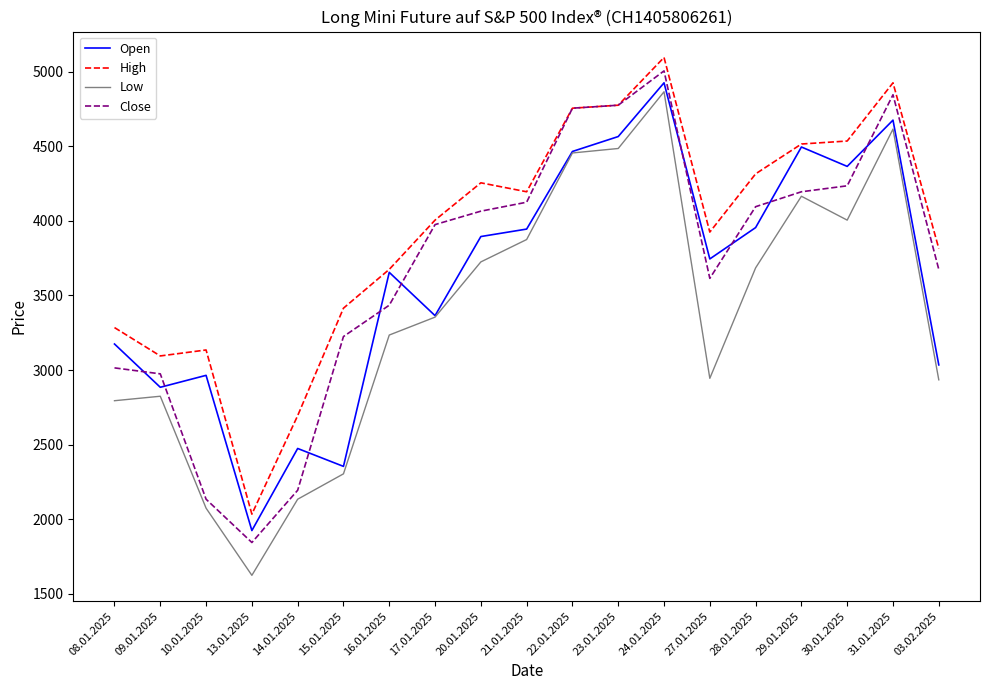

What is the sum of all Low values?

64105